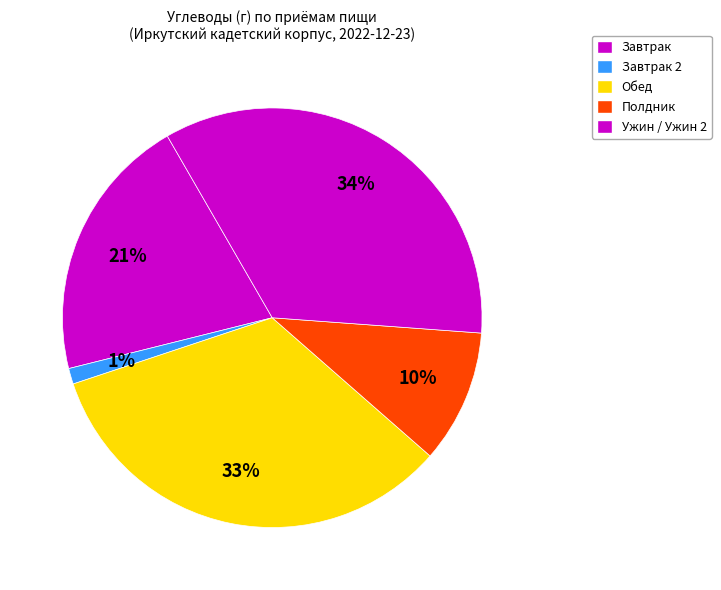

Count the number of slices in the pie.

5